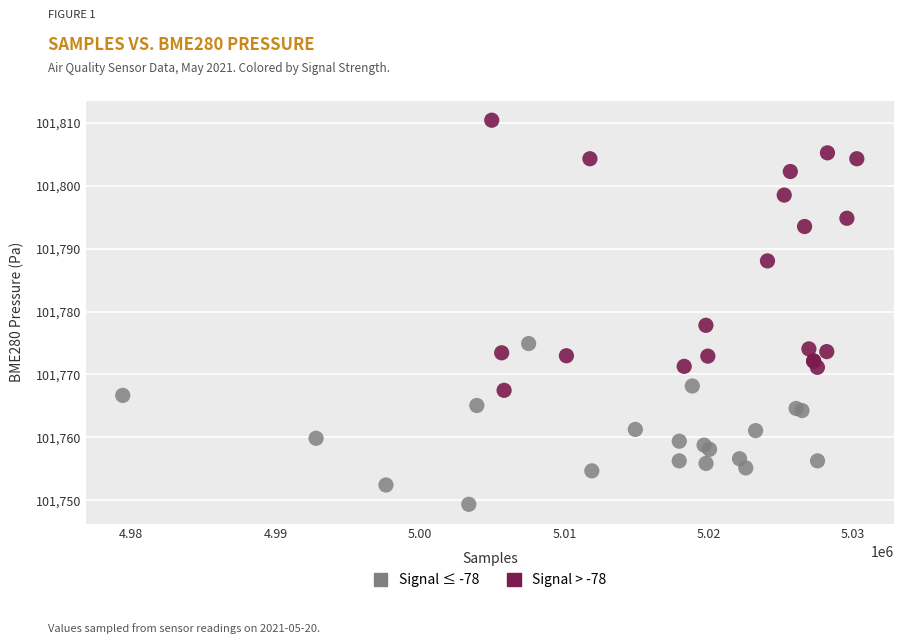

What are all the series names shown in the legend?

Signal ≤ -78, Signal > -78